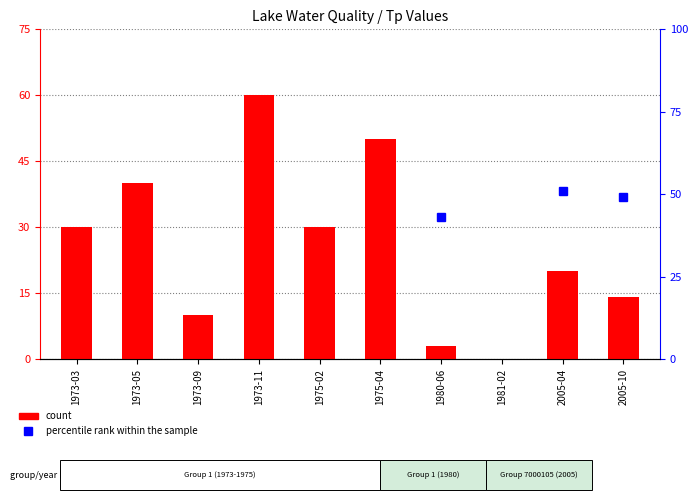

How many values are below 30?

5